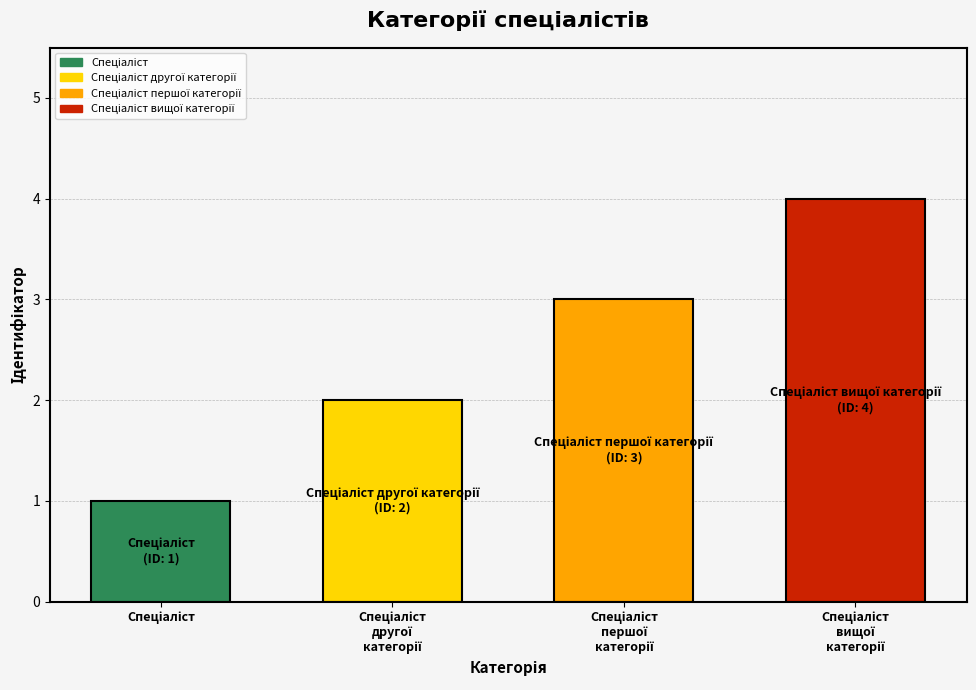

What is the value of the 2nd bar from the left?

2